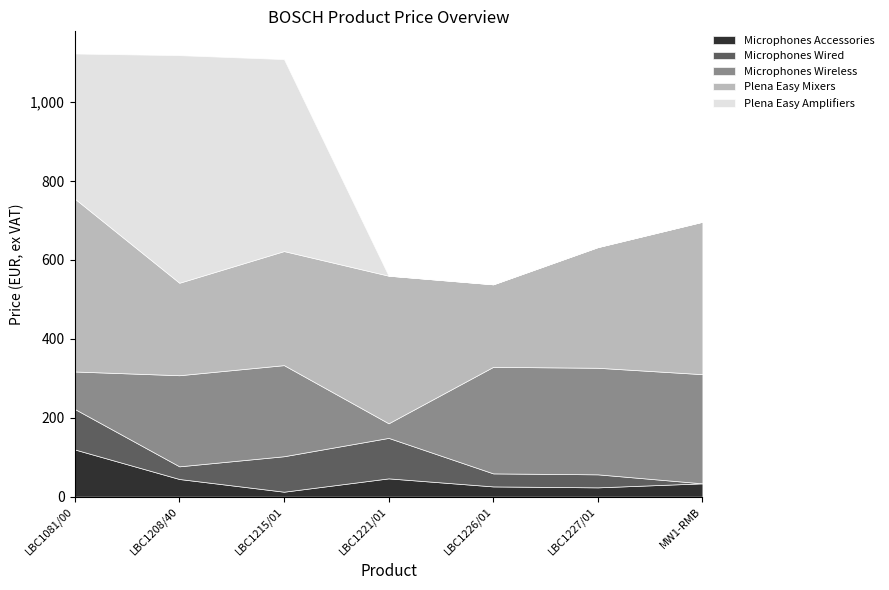

Which series has the largest range (max minus min)?

Plena Easy Amplifiers